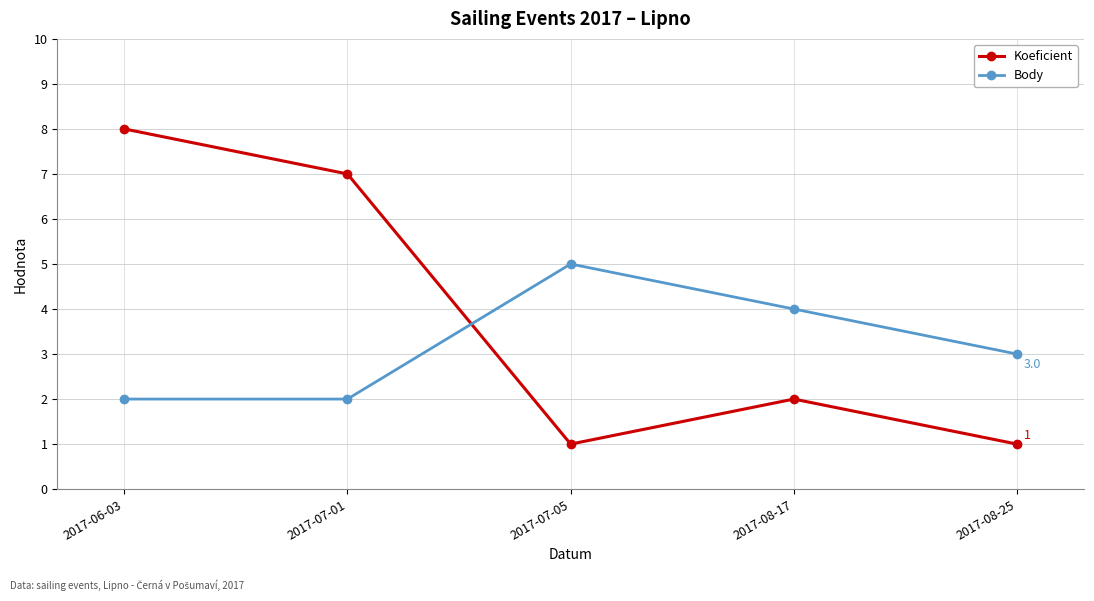

True or false: Koeficient has a value of 8 at 2017-06-03.

True